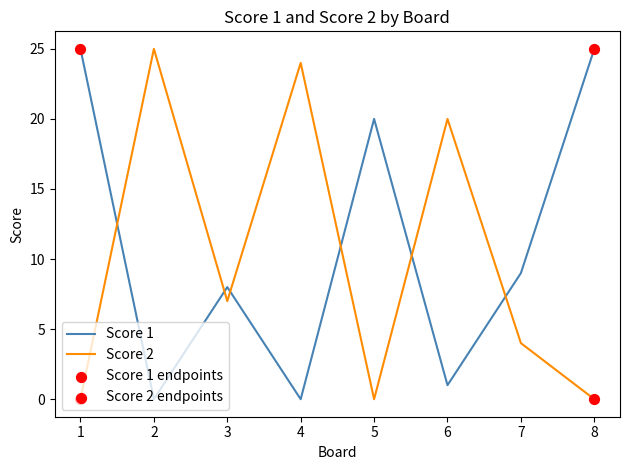

Is the value of Score 2 at 5 greater than the value of Score 1 at 6?

No